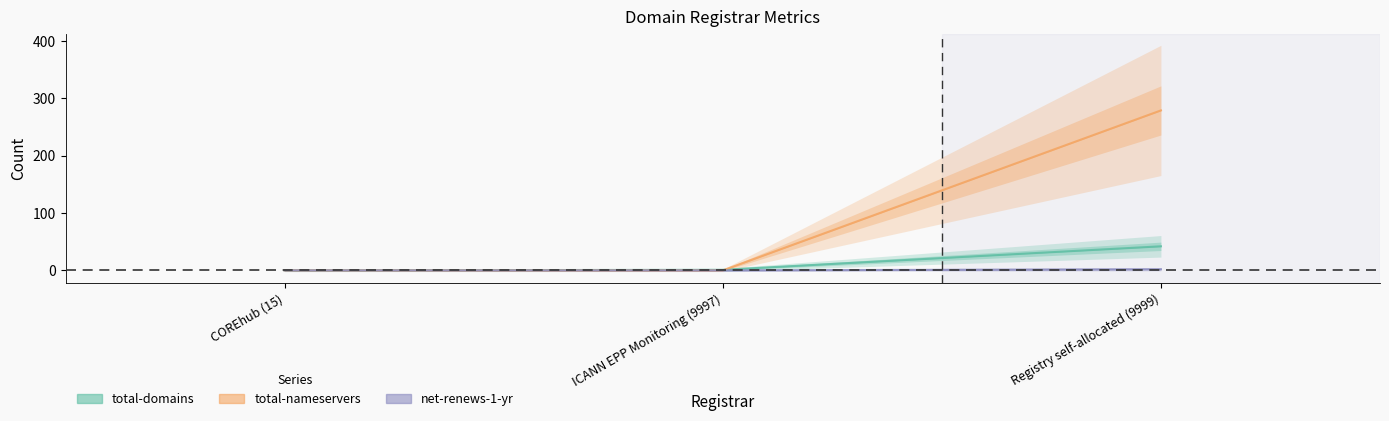

Is this an area chart (filled region under the line)?

No